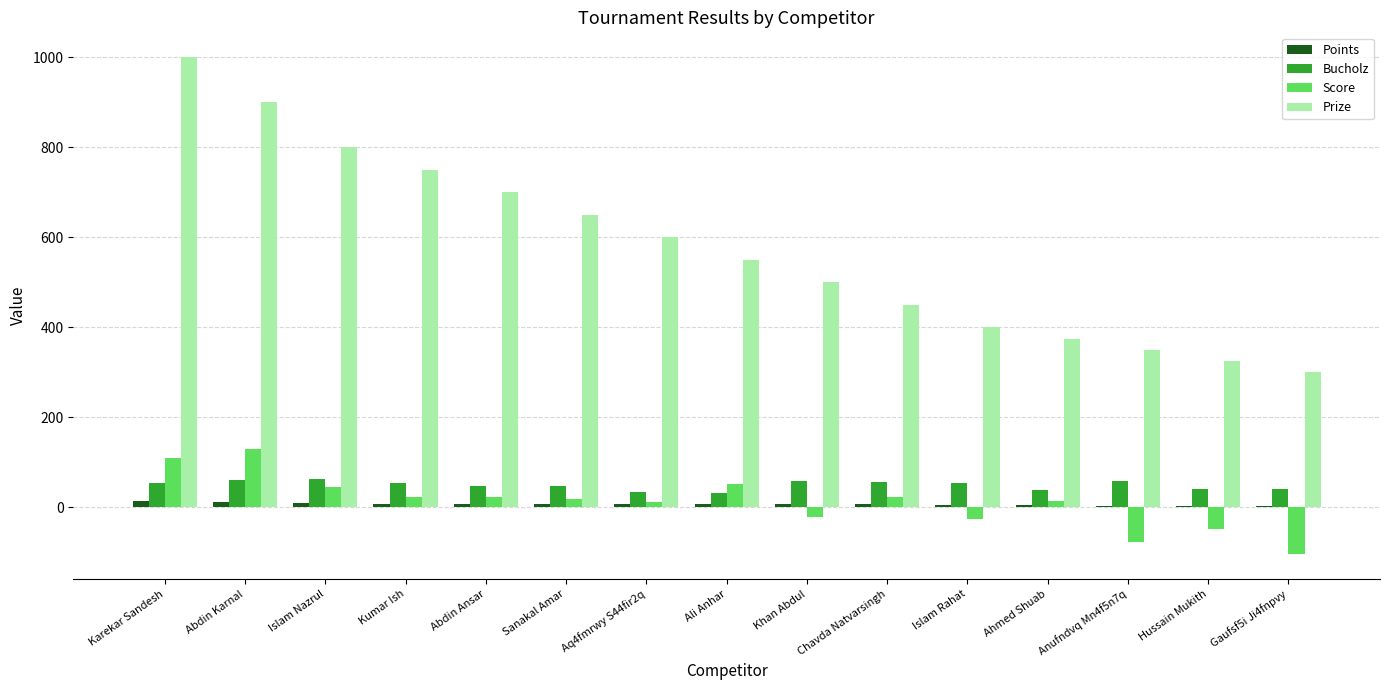

Is the value of Bucholz at Hussain Mukith greater than the value of Prize at Gaufsf5i Ji4fnpvy?

No